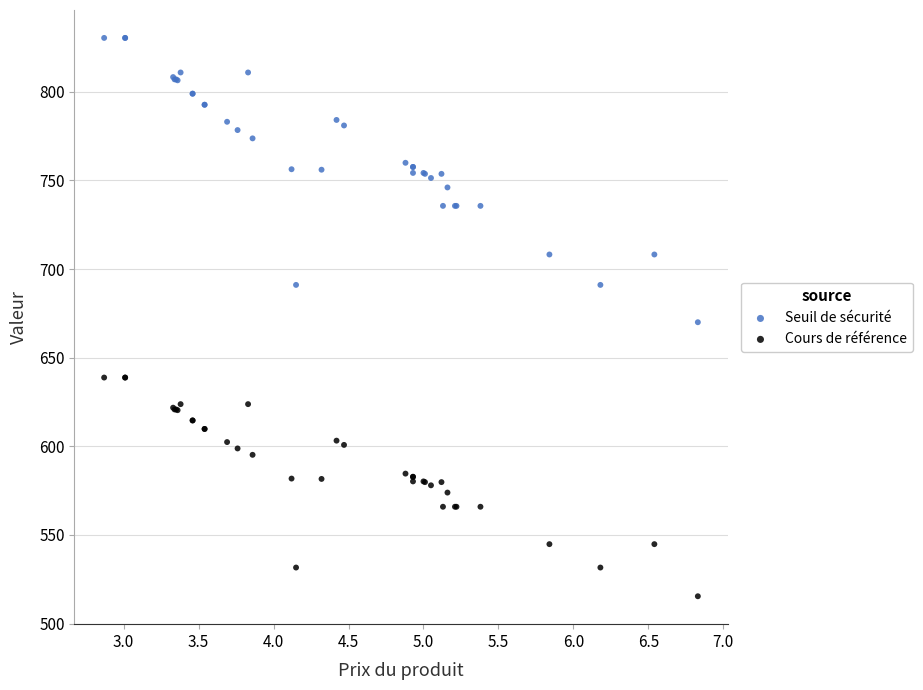

Which series reaches the minimum Y coordinate?

Cours de référence